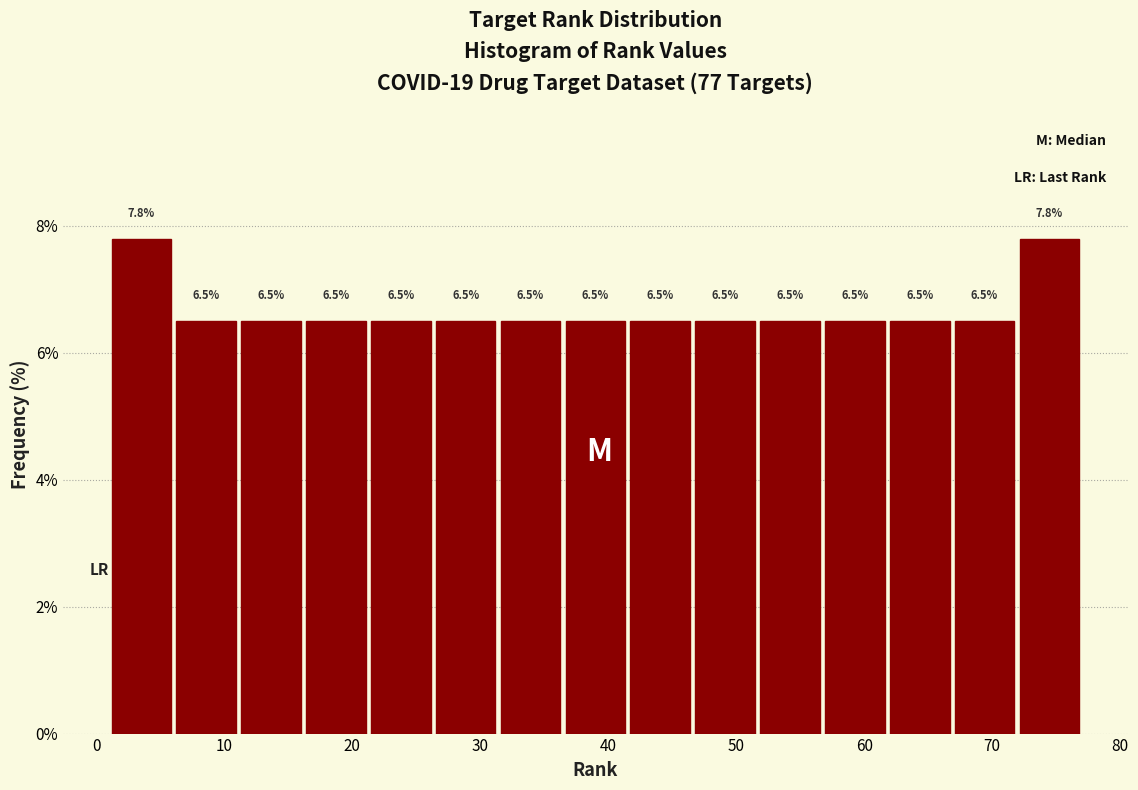

Reading left to right, transcribe this chart: for each bar, give the range it covers on the x-axis and its height. The bar edges are not printed on the chart, so give them approximately, as read against the axis.

1 to 6: 7.8
6 to 11: 6.5
11 to 16: 6.5
16 to 21: 6.5
21 to 26: 6.5
26 to 31: 6.5
31 to 36: 6.5
36 to 42: 6.5
42 to 47: 6.5
47 to 52: 6.5
52 to 57: 6.5
57 to 62: 6.5
62 to 67: 6.5
67 to 72: 6.5
72 to 77: 7.8